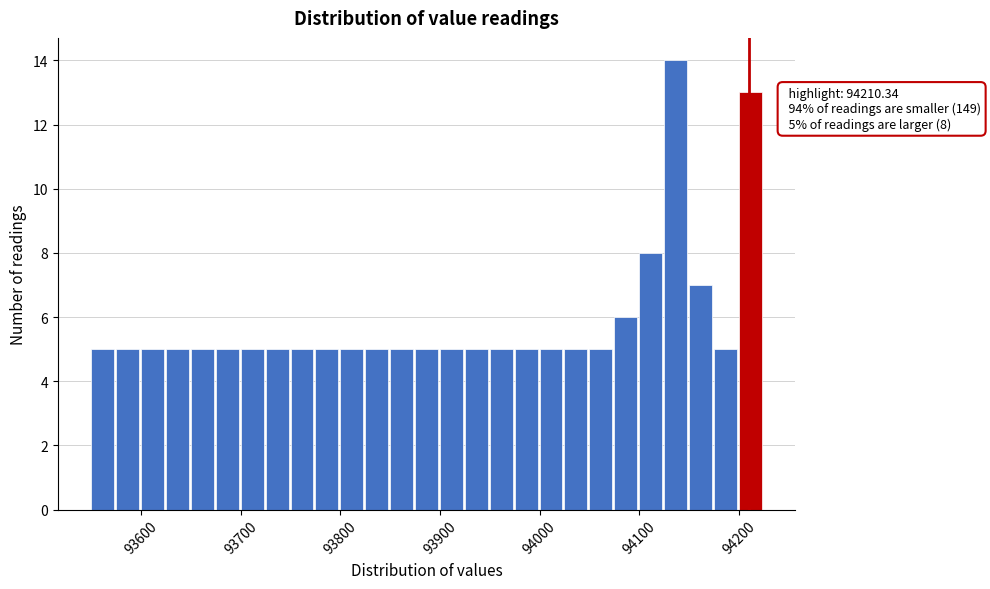

Read against the x-axis, roughly where is the centre of the tallest bar?

94140